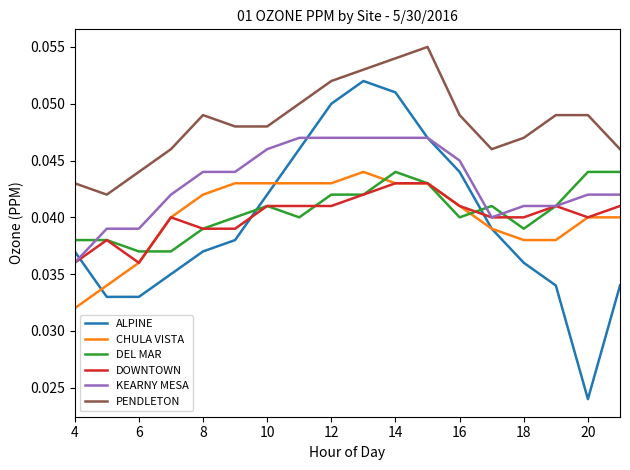

Which series has the widest spread of values?

ALPINE